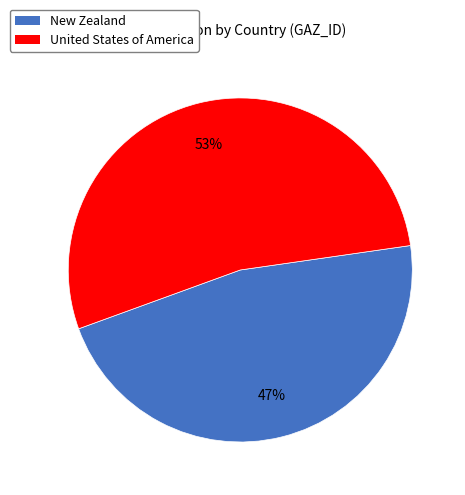

Approximately how many times larger is the value at New Zealand compared to United States of America?

0.9